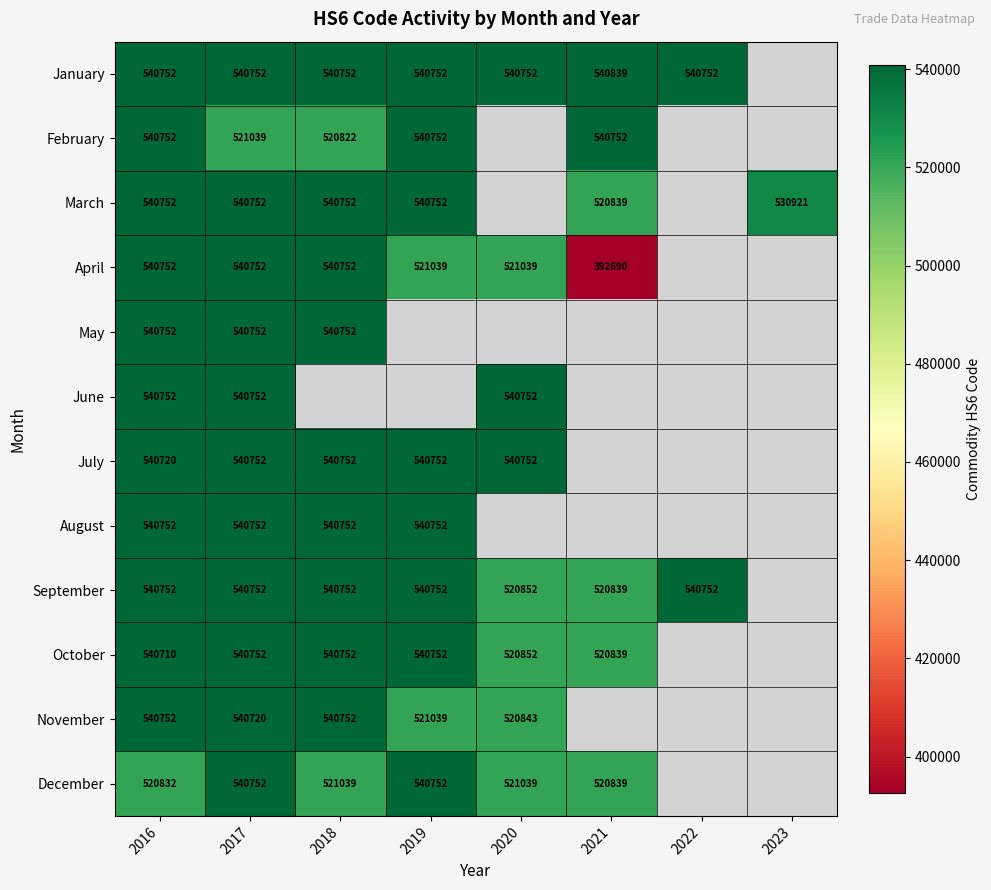

At which category is the sum across all series the highest?

2017